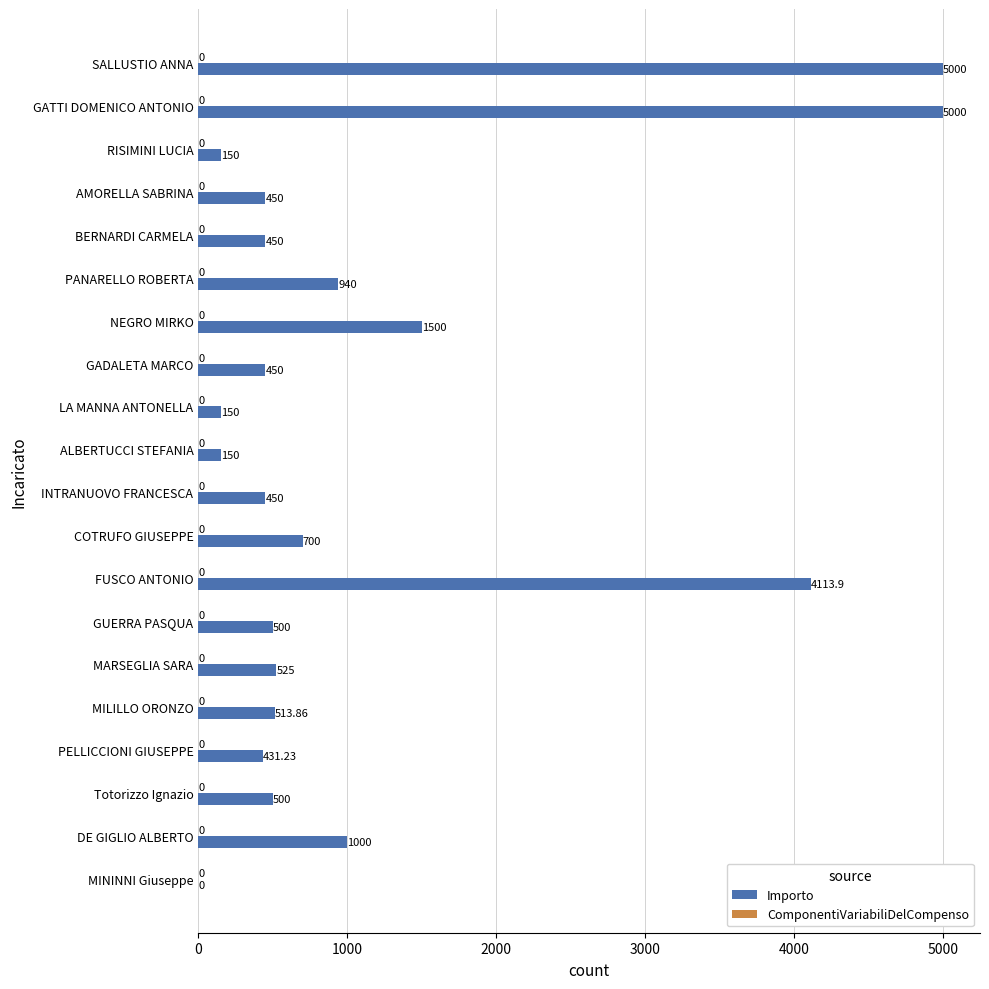

What is the sum of all values?

22974.0